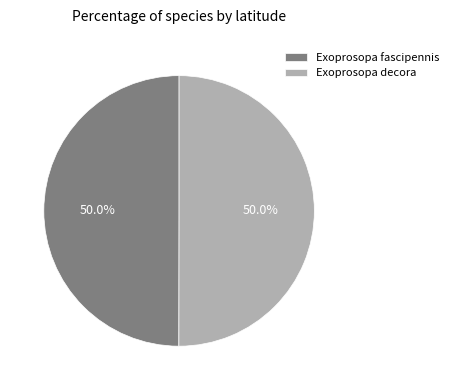

What percentage do Exoprosopa fascipennis and Exoprosopa decora together represent?

100.0%